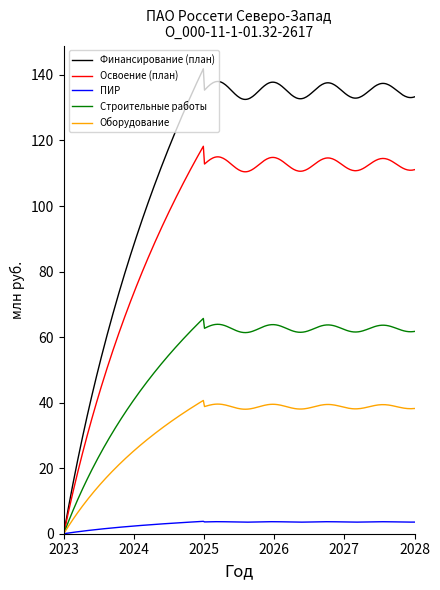

Rank the series by their average value, from highest to lowest.

Финансирование (план), Освоение (план), Строительные работы, Оборудование, ПИР